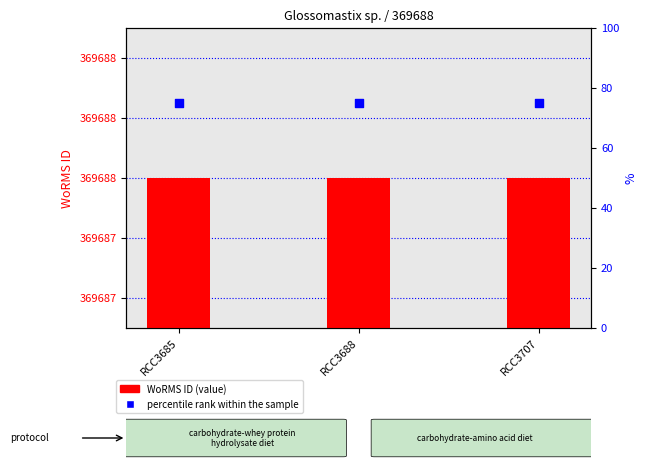

What are all the series names shown in the legend?

WoRMS ID (value), percentile rank within the sample